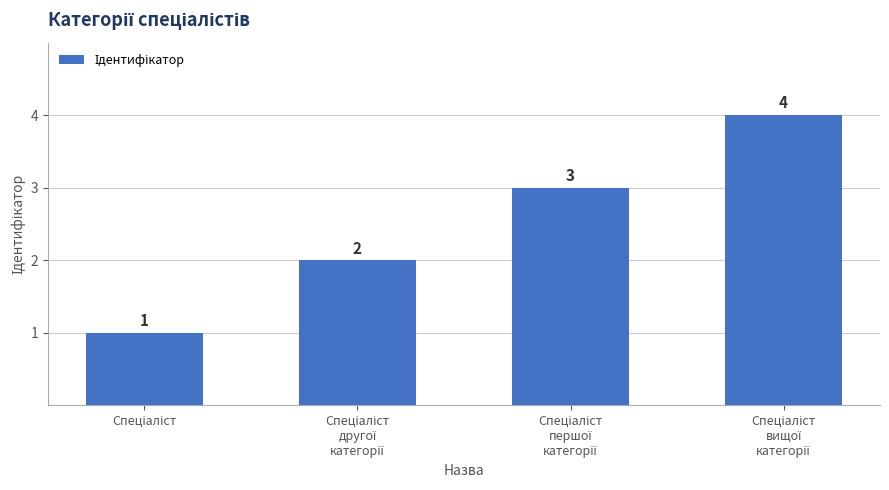

What is the value of the 1st bar from the left?

1